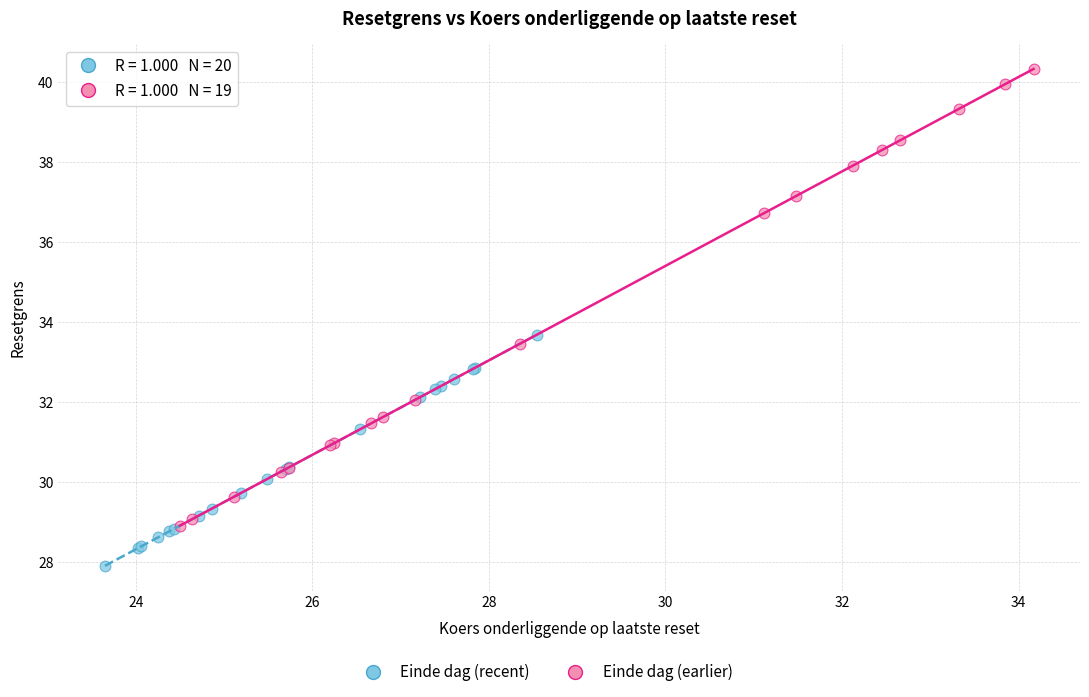

Which series has the largest Y range (max minus min)?

Einde dag (earlier)